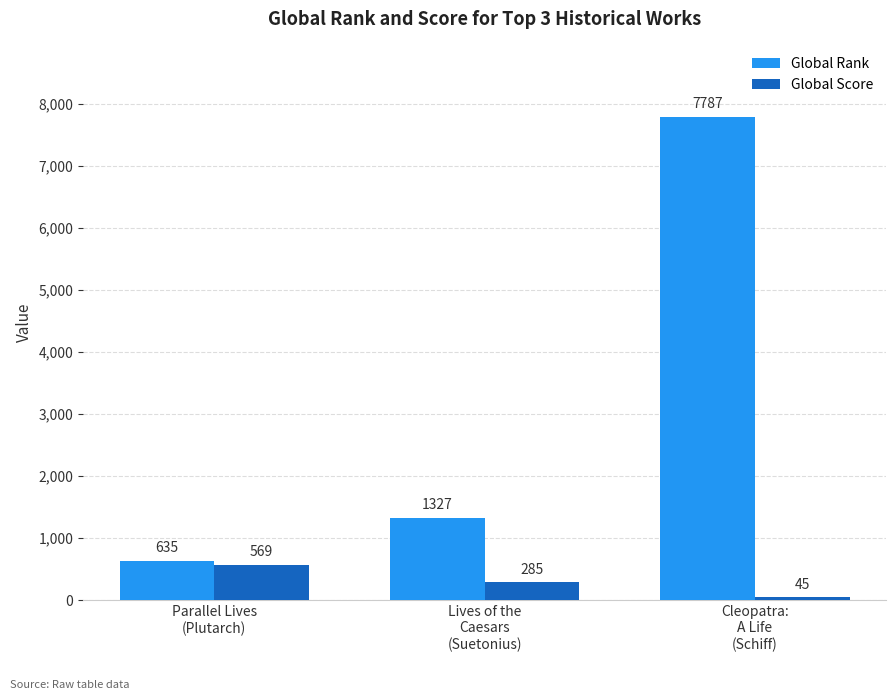

Between Parallel Lives
(Plutarch) and Cleopatra:
A Life
(Schiff), which series saw the biggest shift?

Global Rank